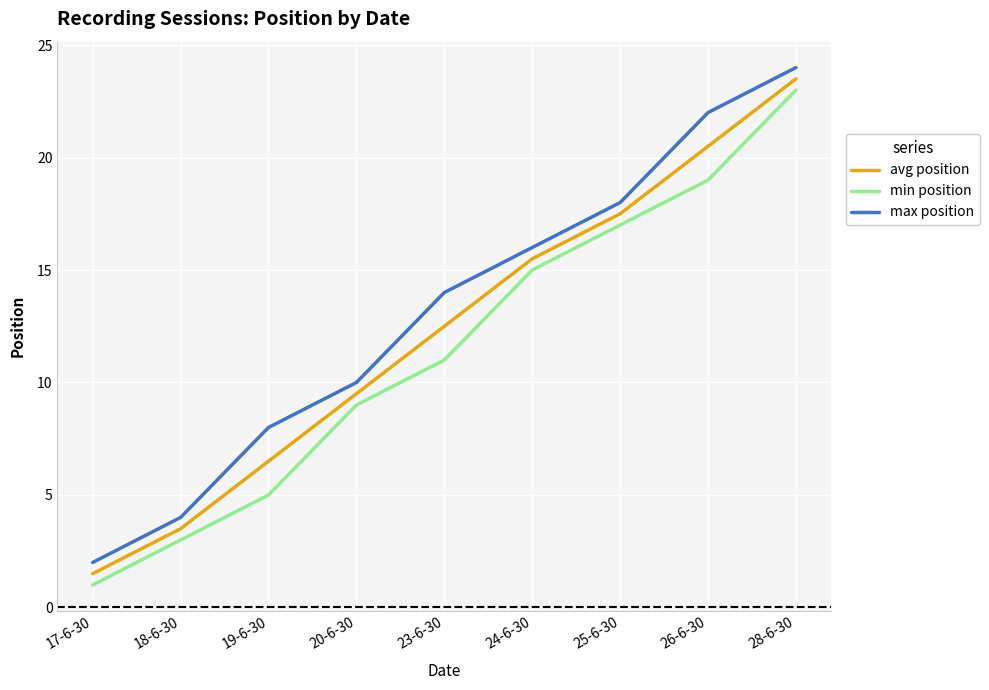

Reading right to left, list all the values displayed in this chart.

avg position: 23.5	20.5	17.5	15.5	12.5	9.5	6.5	3.5	1.5
min position: 23.0	19.0	17.0	15.0	11.0	9.0	5.0	3.0	1.0
max position: 24.0	22.0	18.0	16.0	14.0	10.0	8.0	4.0	2.0